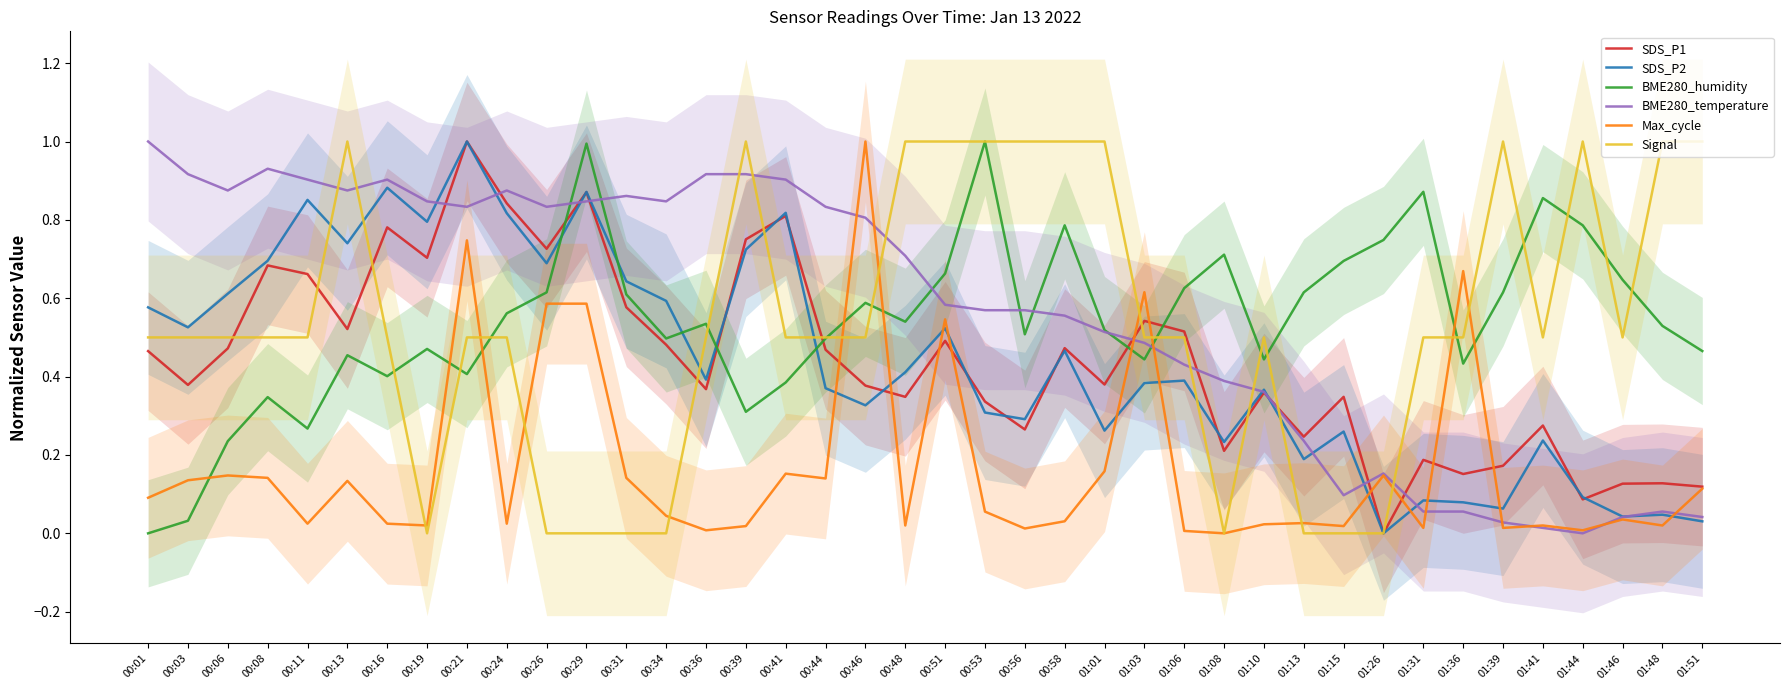

What is the difference between the maximum and minimum values in the Signal series?

1.0